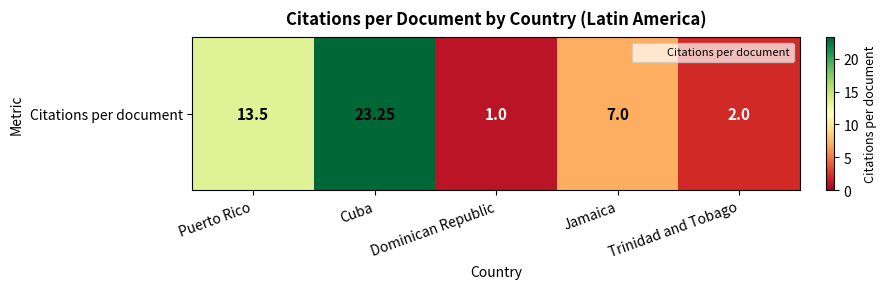

What is the minimum value shown in the chart?

1.0